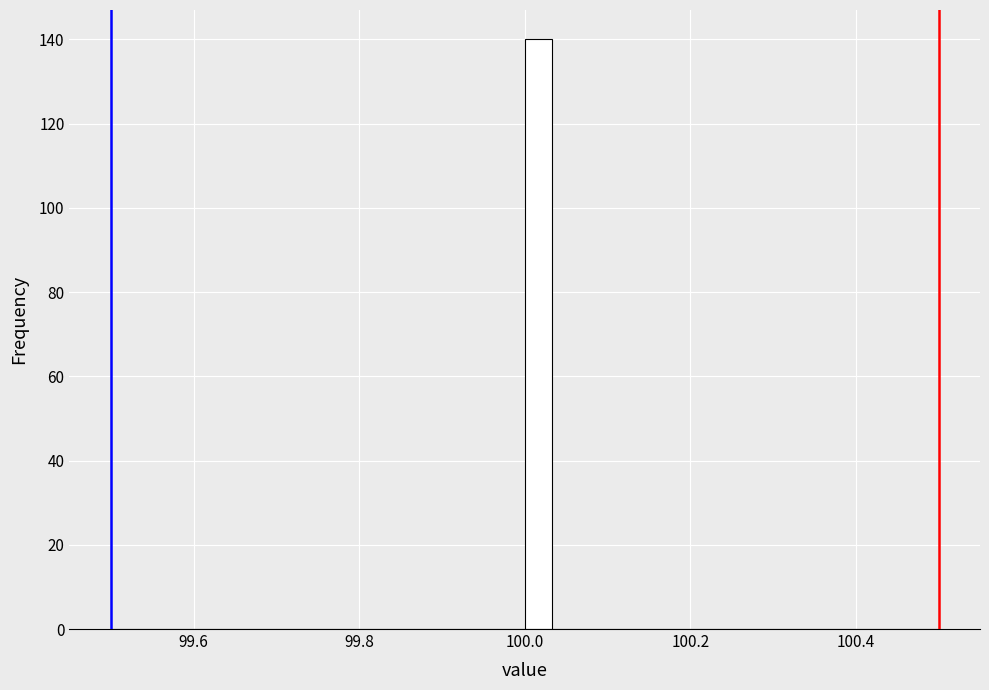

Around what value on the x-axis is the tallest bar? Give the approximate position of its centre, as read against the axis.

100.02